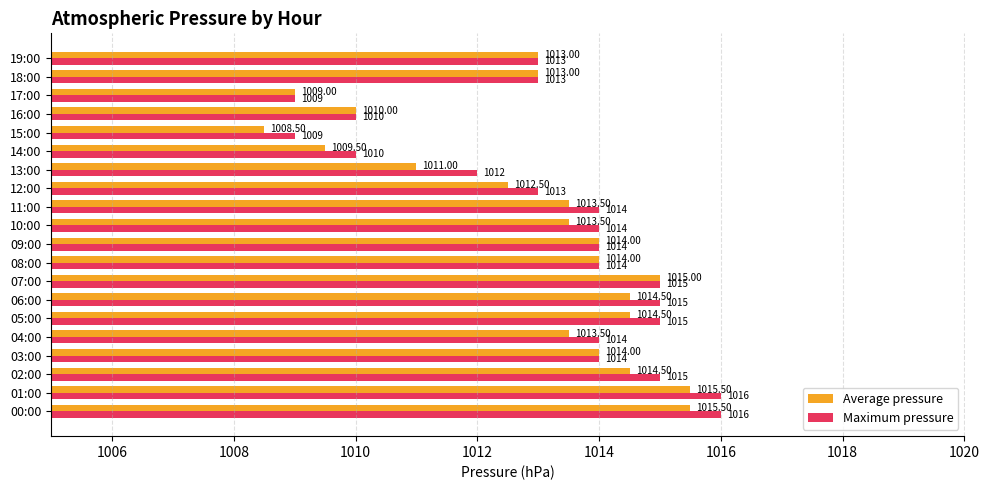

Which series has the largest total across all categories?

Maximum pressure